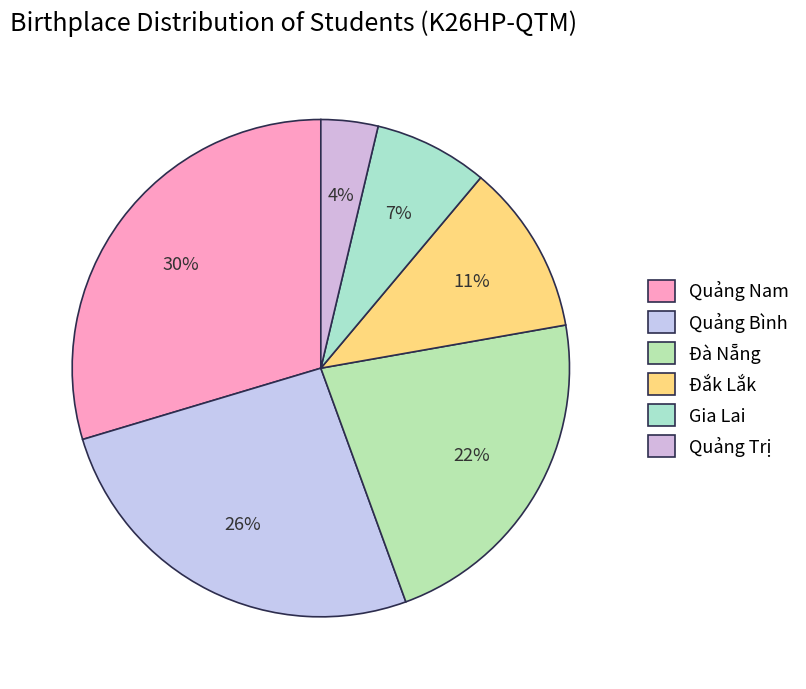

To the nearest percent, what is the difference between the Quảng Nam and Quảng Trị slice percentages?

26%